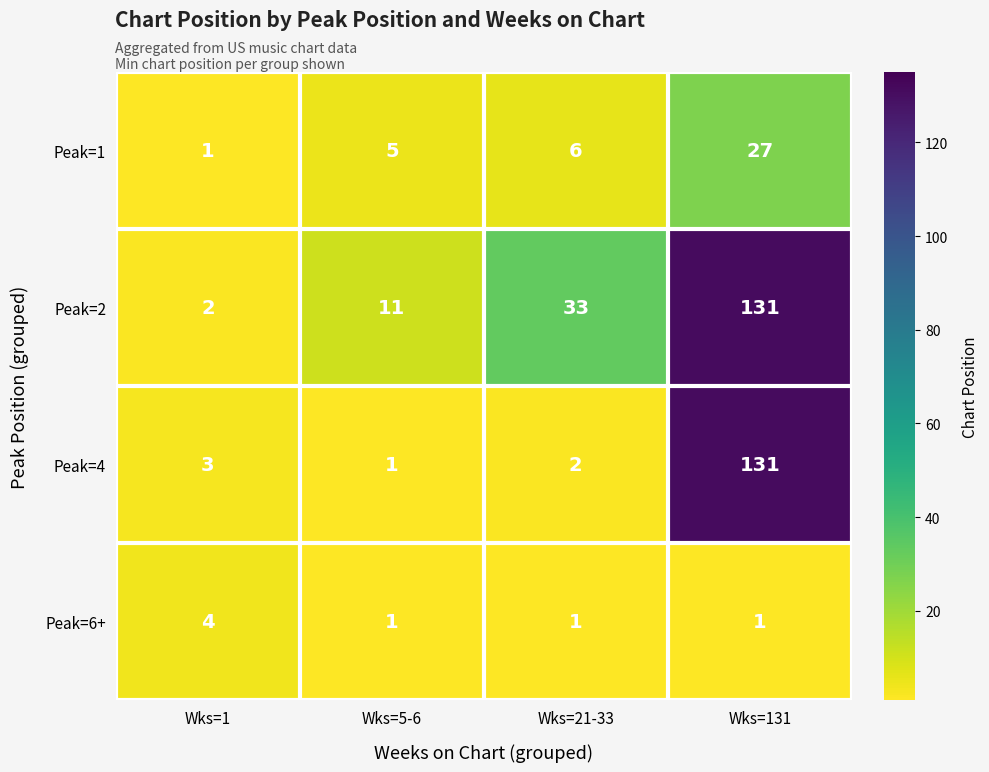

Reading left to right, what are all the values shown in this chart?

Peak=1: Wks=1=1	Wks=5-6=5	Wks=21-33=6	Wks=131=27
Peak=2: Wks=1=2	Wks=5-6=11	Wks=21-33=33	Wks=131=131
Peak=4: Wks=1=3	Wks=5-6=1	Wks=21-33=2	Wks=131=131
Peak=6+: Wks=1=4	Wks=5-6=1	Wks=21-33=1	Wks=131=1